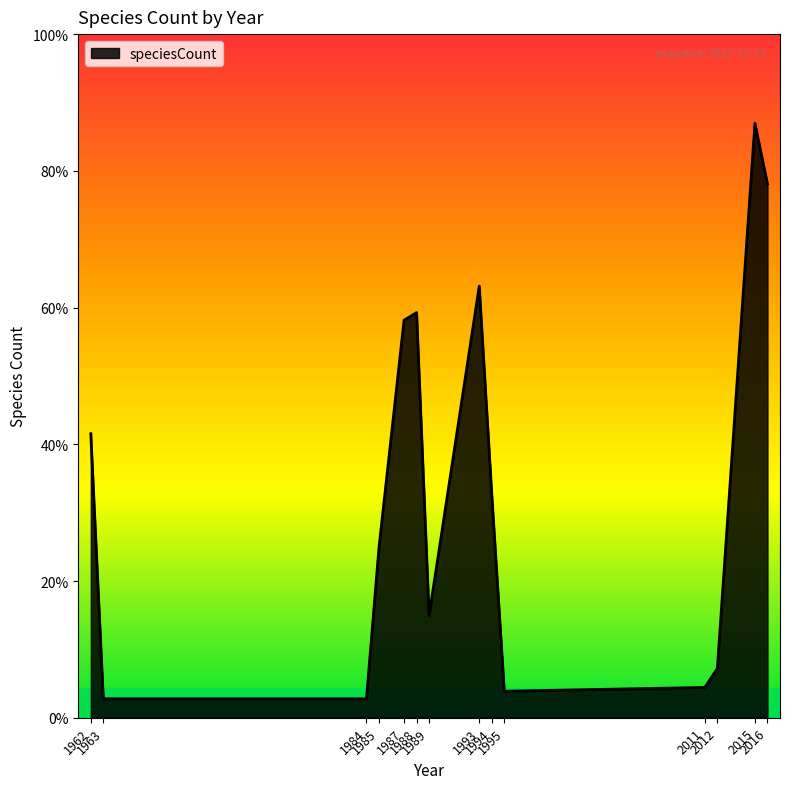

The value at 2012 is 6. True or false?

False